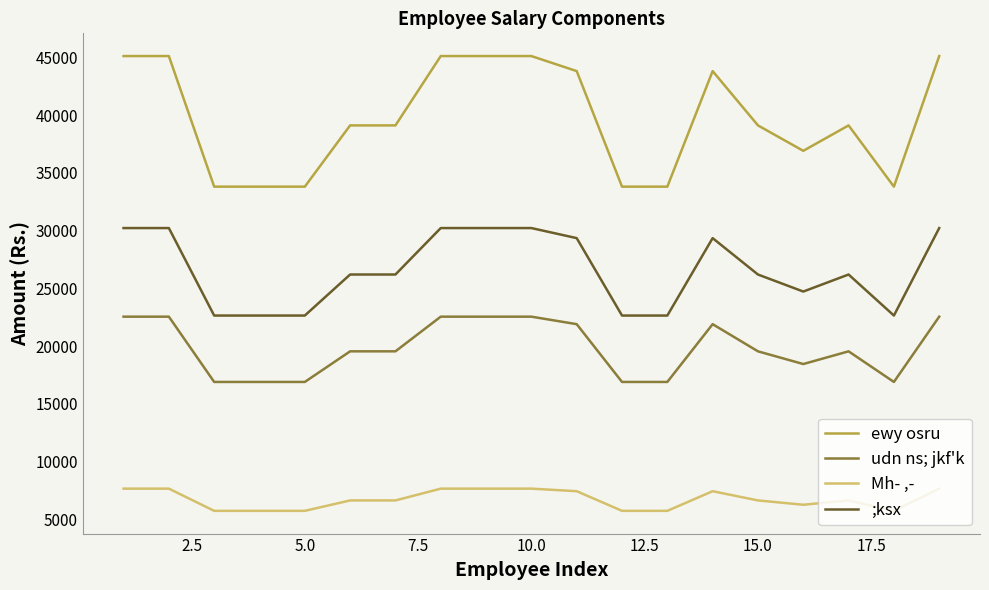

List the series in order of their peak value, highest first.

ewy osru, ;ksx, udn ns; jkf'k, Mh- ,-